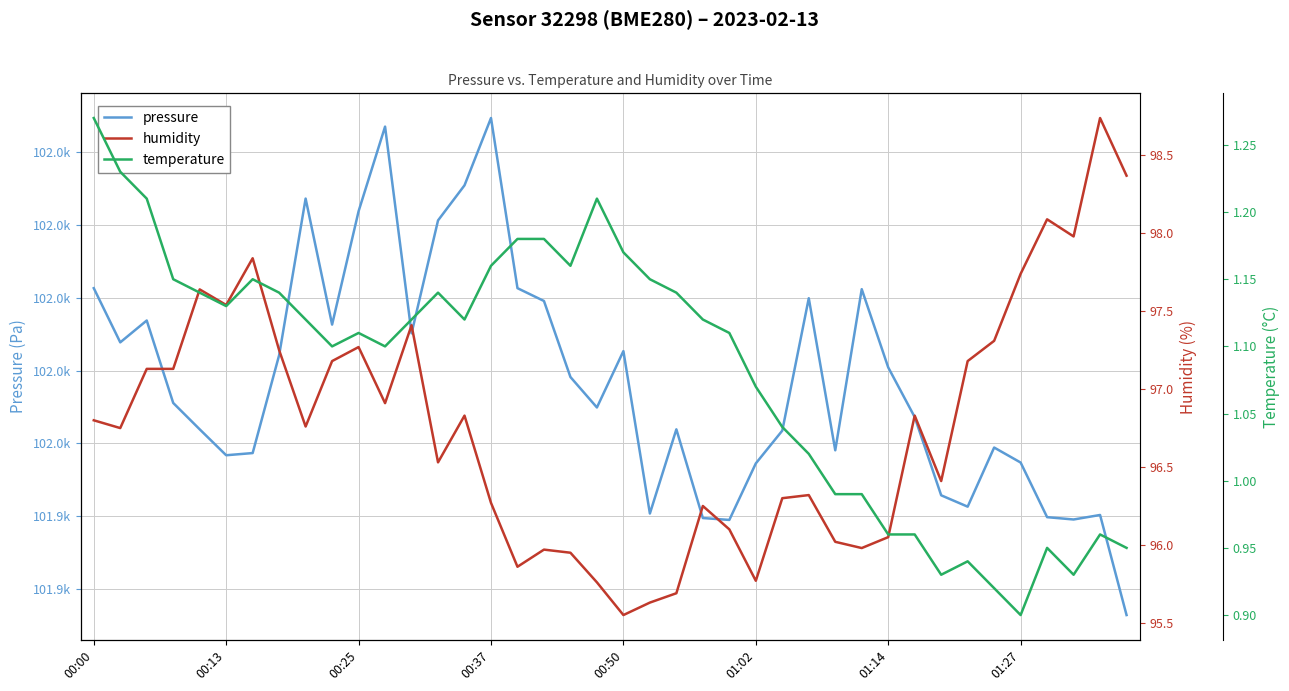

What position from the left is 14?

15